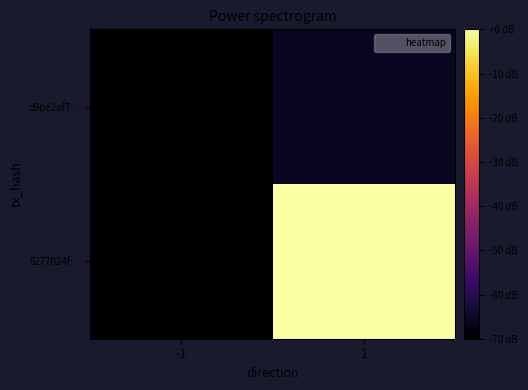

At how many categories does at least one series exceed 472?

1